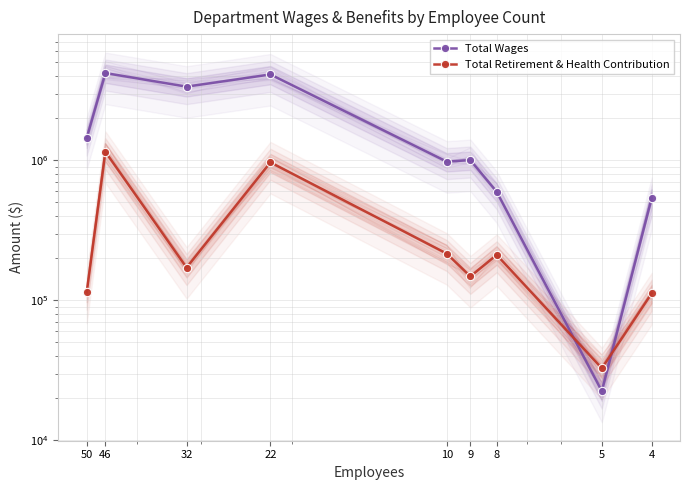

At 10, list the series in order from smallest to largest.

Total Retirement & Health Contribution, Total Wages